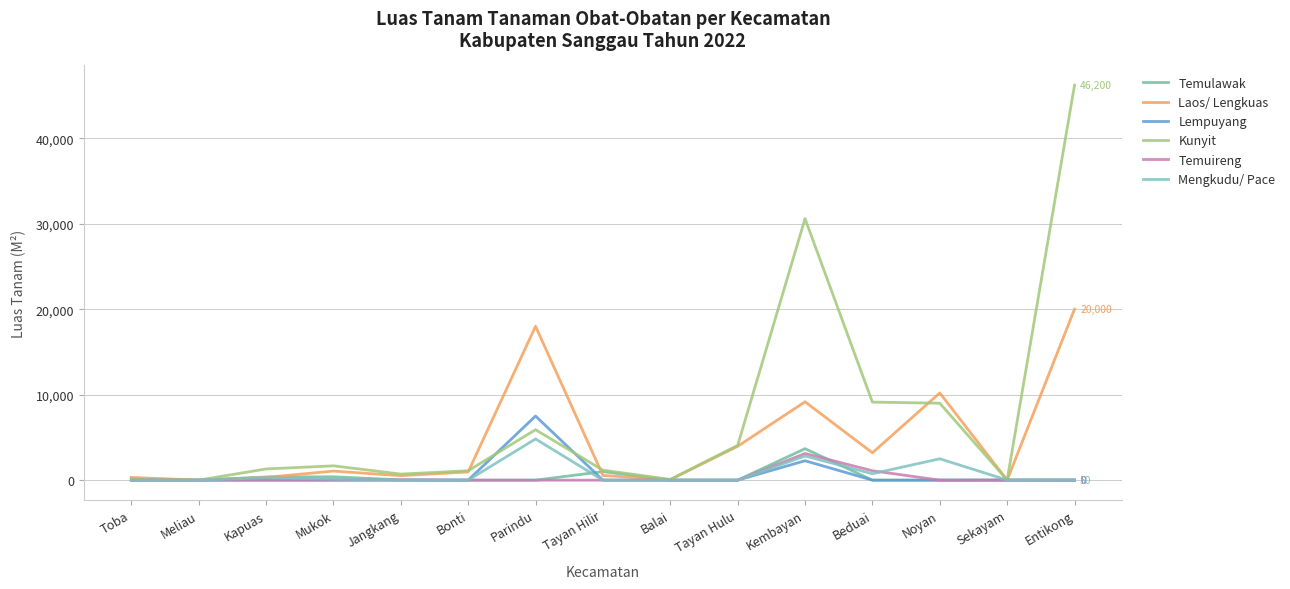

Which series has the largest range (max minus min)?

Kunyit